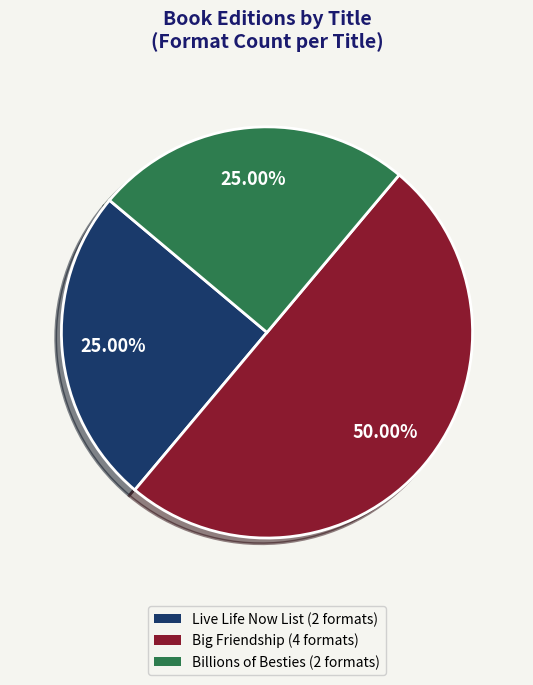

What is the ratio of the value at Billions of Besties (2 formats) to the value at Live Life Now List (2 formats)?

1.0